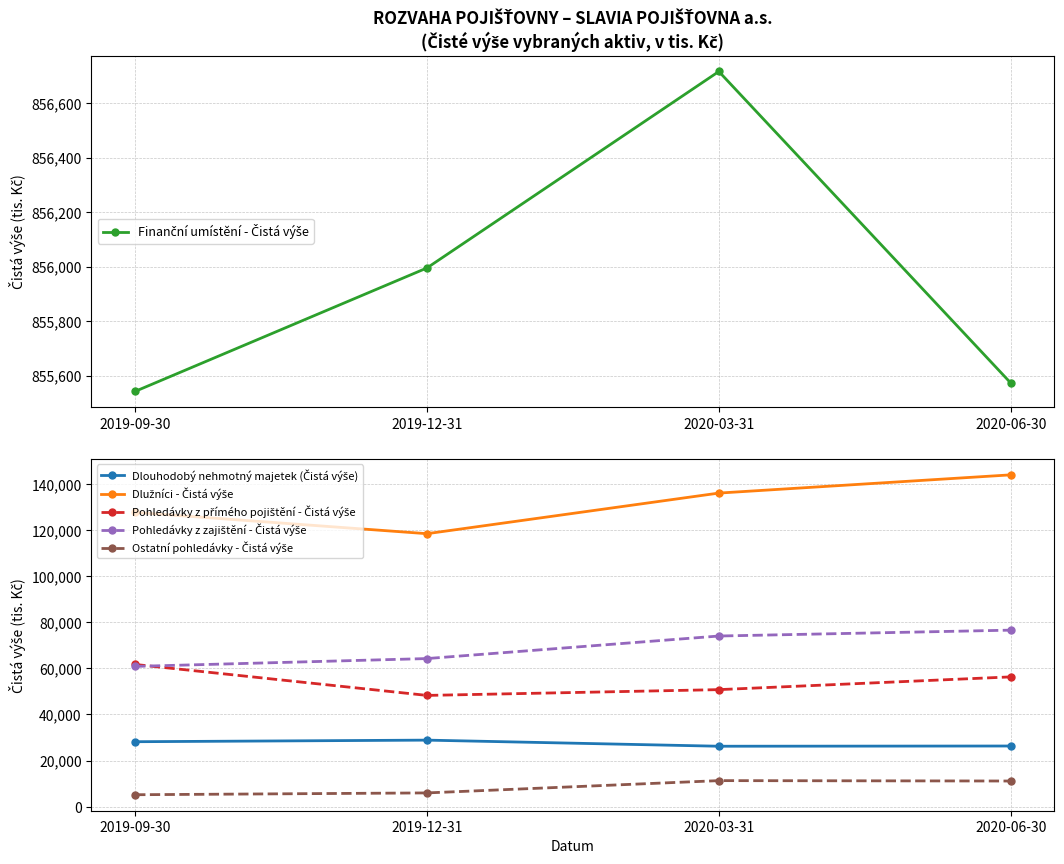

Reading left to right, transcribe all the data shown in this chart.

Finanční umístění - Čistá výše: 855542	855995	856716	855573
Dlouhodobý nehmotný majetek (Čistá výše): 28161	28851	26202	26298
Dlužníci - Čistá výše: 127701	118452	136076	143987
Pohledávky z přímého pojištění - Čistá výše: 61693	48258	50766	56297
Pohledávky z zajištění - Čistá výše: 60855	64252	74036	76587
Ostatní pohledávky - Čistá výše: 5153	5942	11274	11103